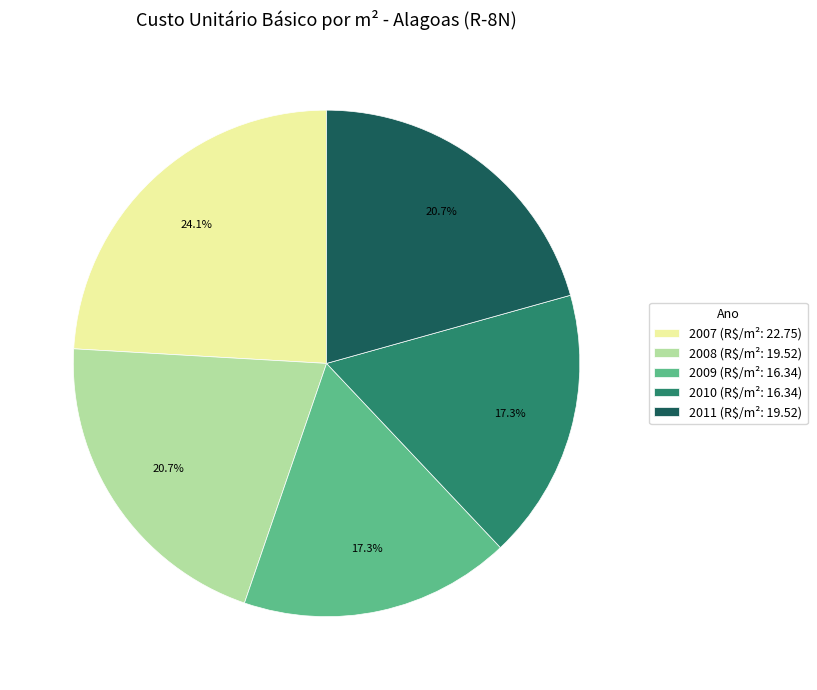

How many segments does this pie chart have?

5